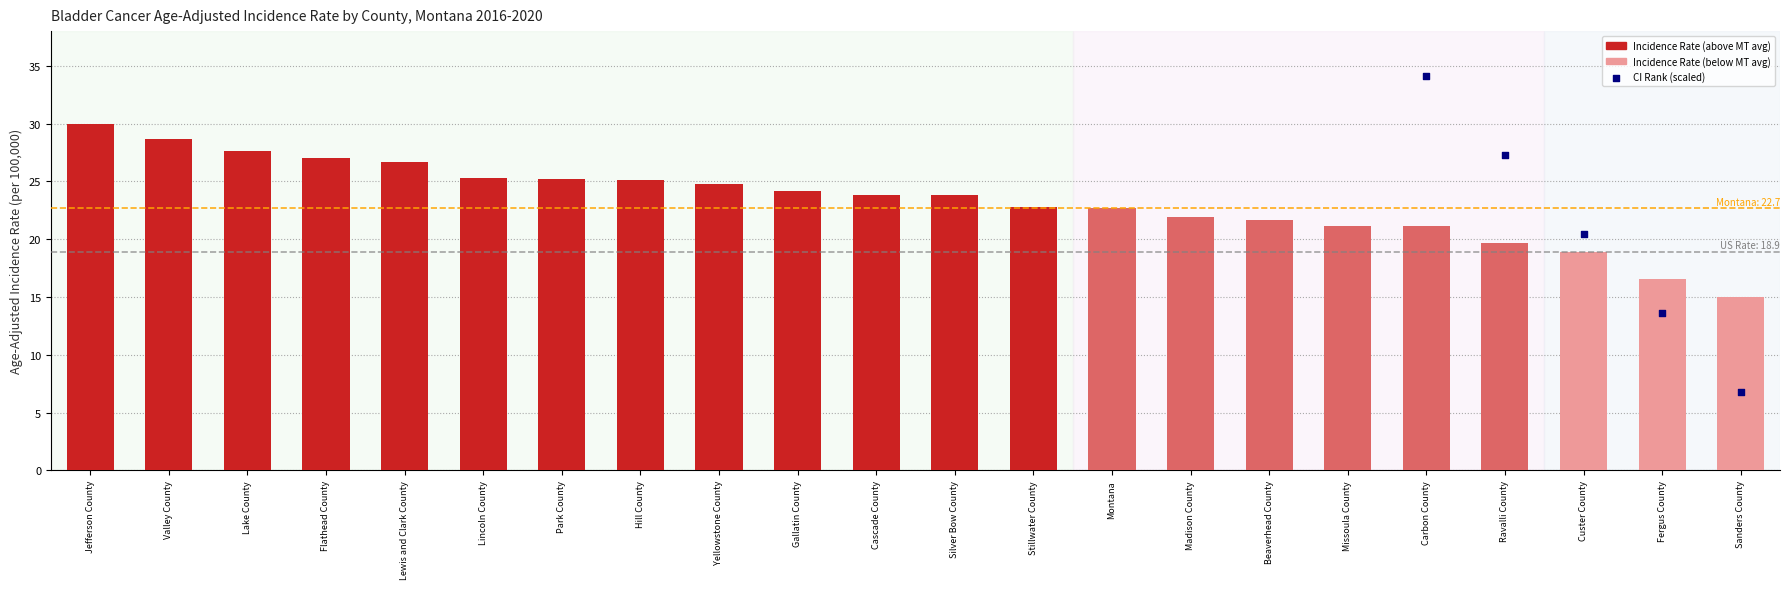

What is the change in value from Hill County to Stillwater County?

-2.3